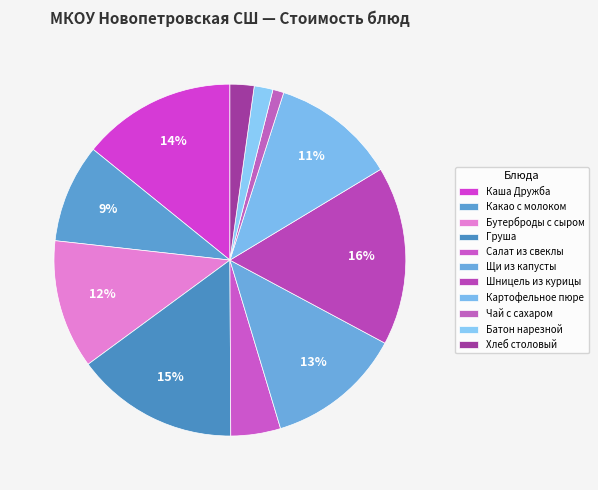

Which category has the smallest portion of the pie?

Чай с сахаром